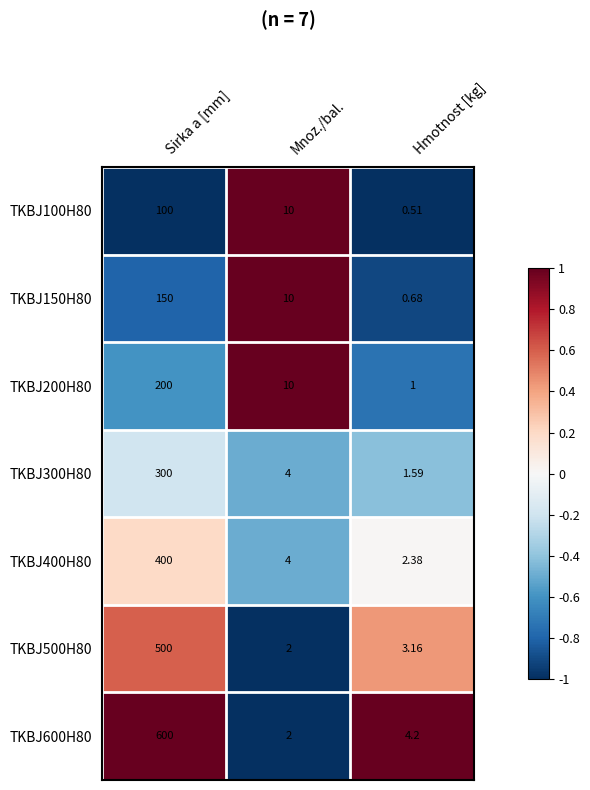

Which category has the highest value in the TKBJ300H80 series?

Sirka a [mm]